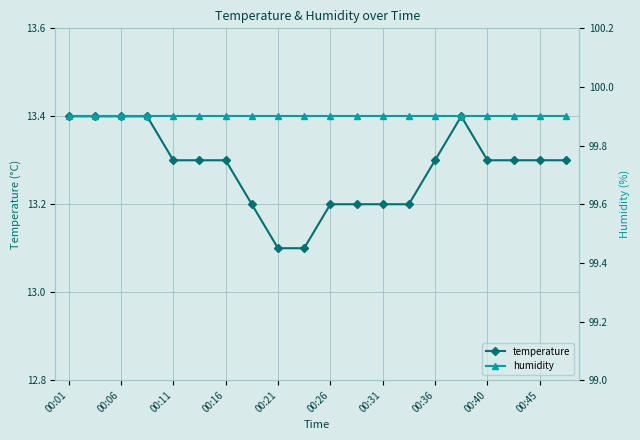

True or false: temperature has a value of 13.2 at 13.

True